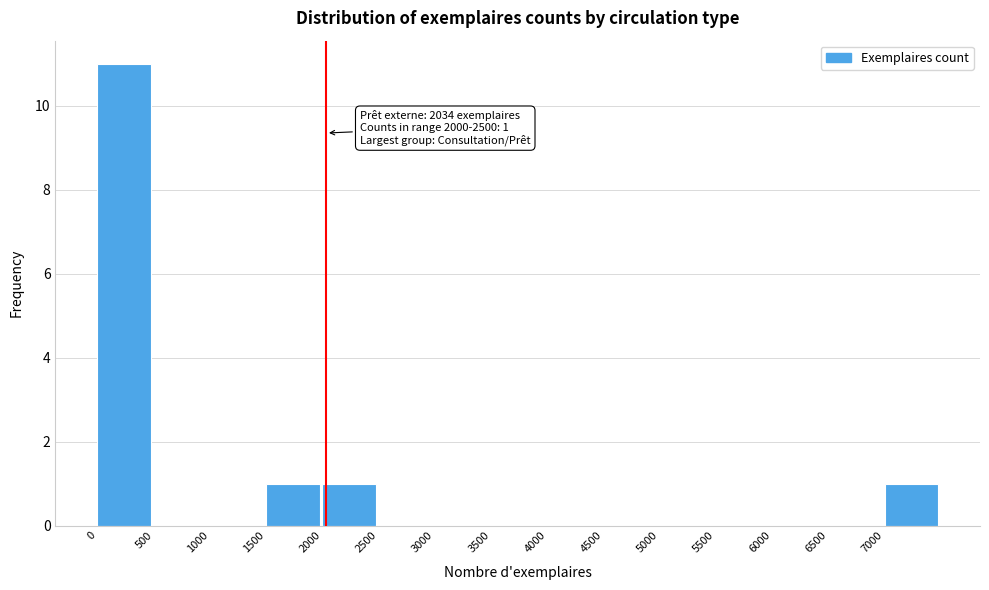

Over which range of the x-axis is the bar tallest?

0 to 500